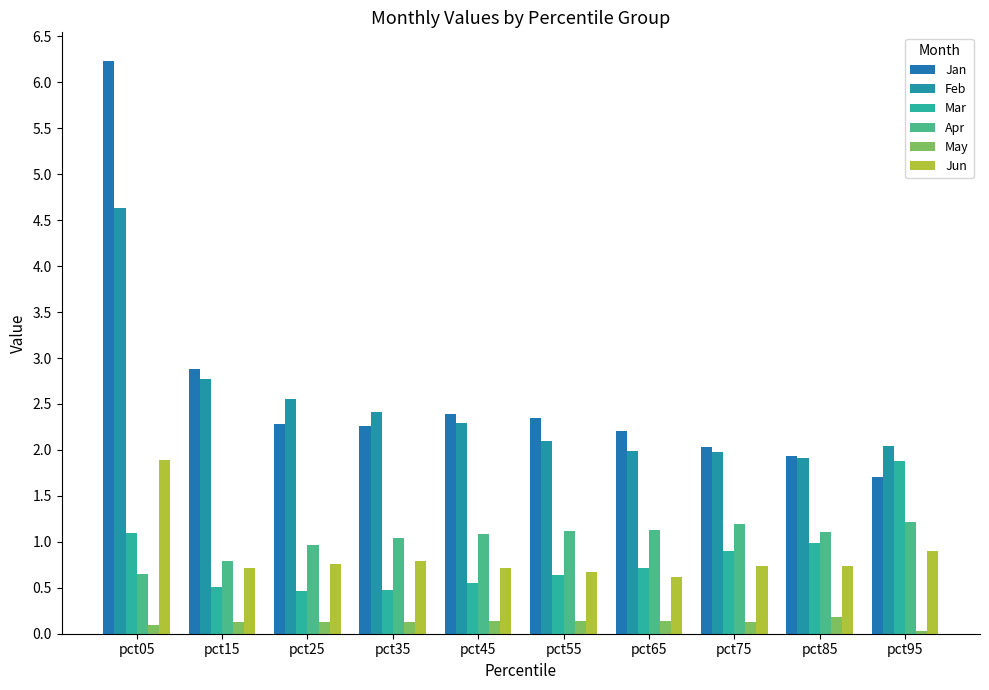

How many groups of bars are there?

10